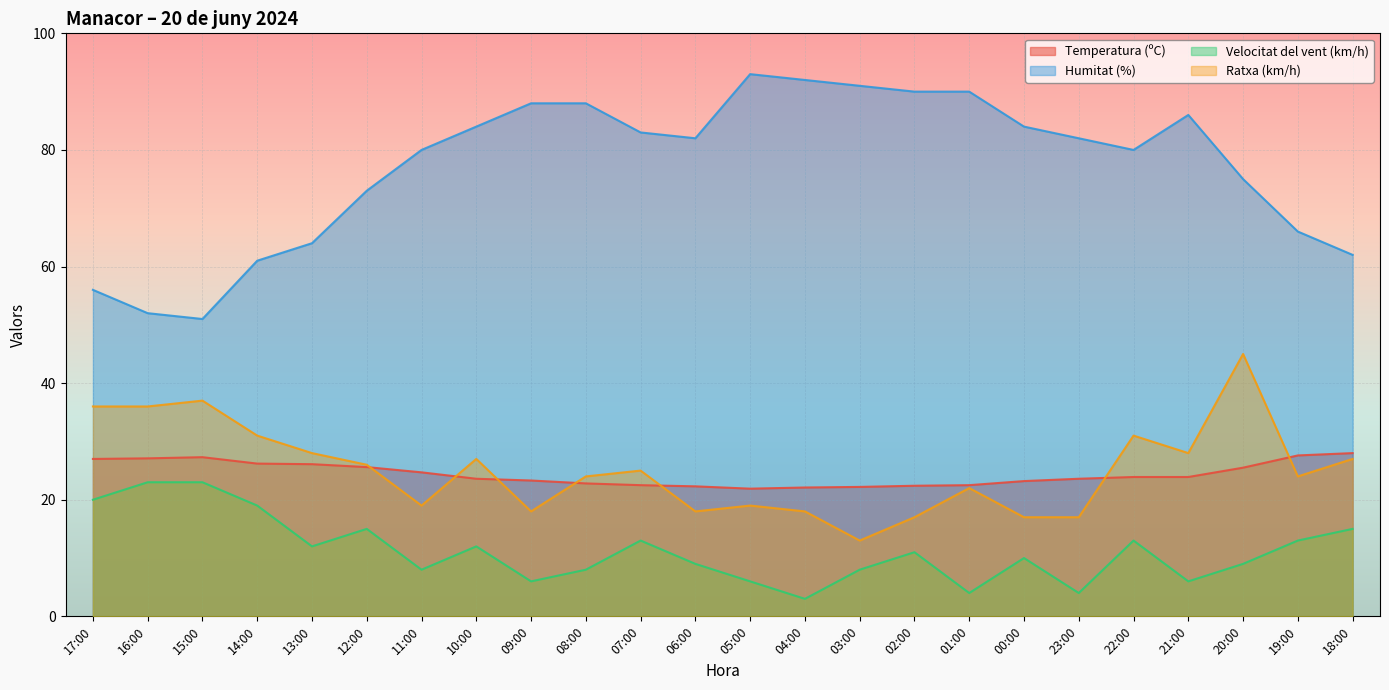

What is the difference between the maximum and second lowest values in the Velocitat del vent (km/h) series?

19.0